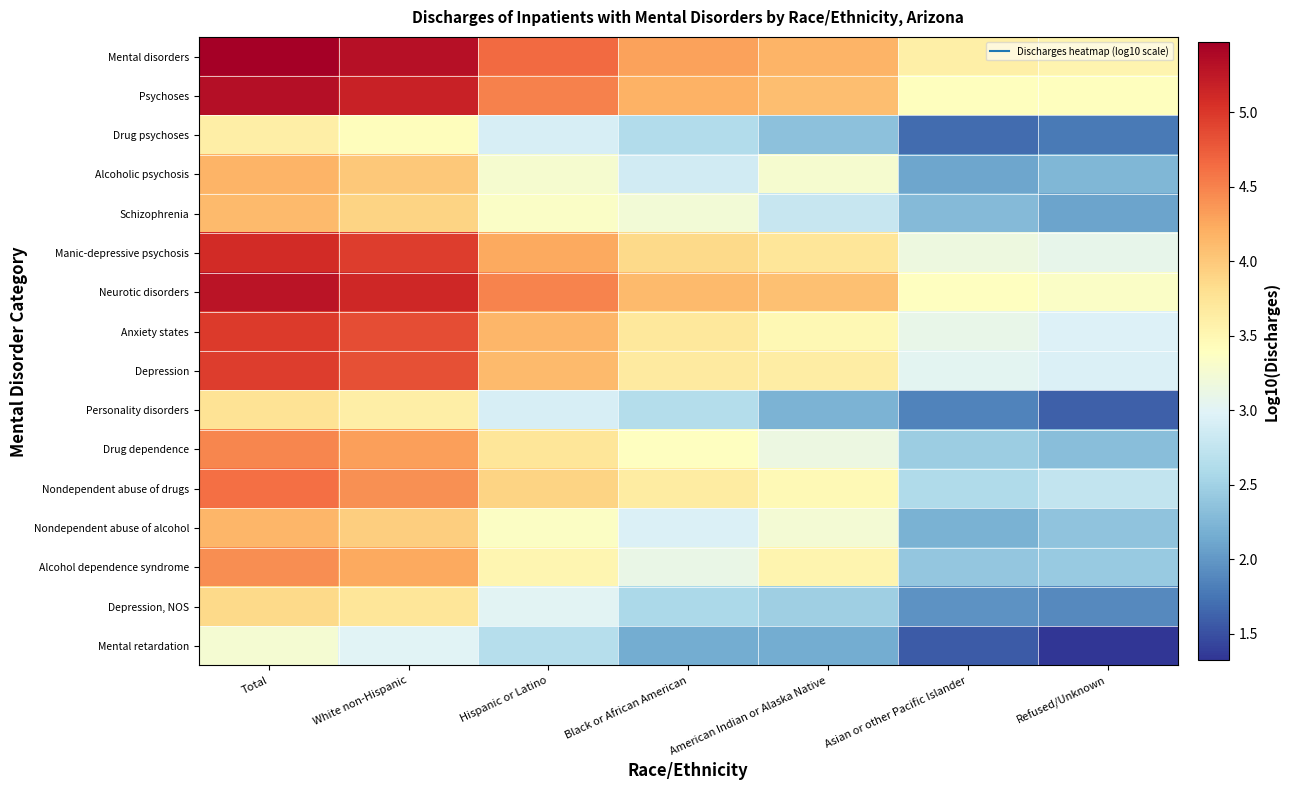

At which category does the chart reach its minimum across all series?

Refused/Unknown